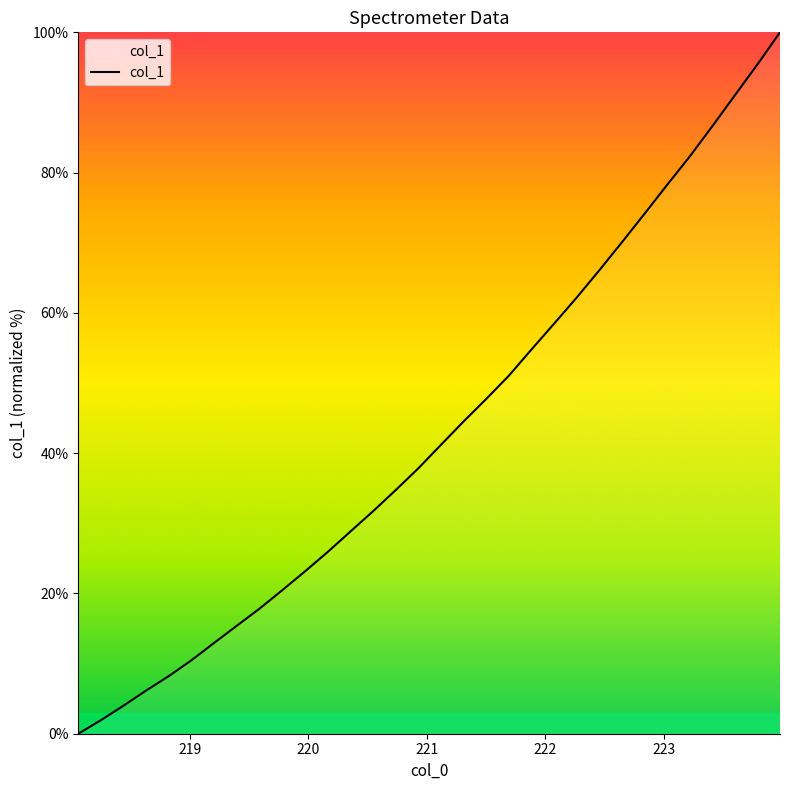

What is the maximum value shown in the chart?

100.0